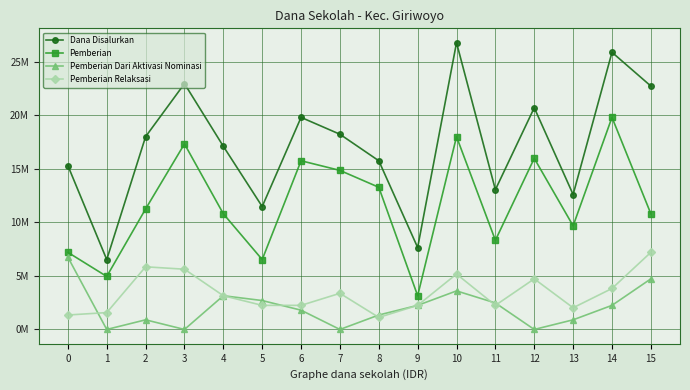

What are all the series names shown in the legend?

Dana Disalurkan, Pemberian, Pemberian Dari Aktivasi Nominasi, Pemberian Relaksasi